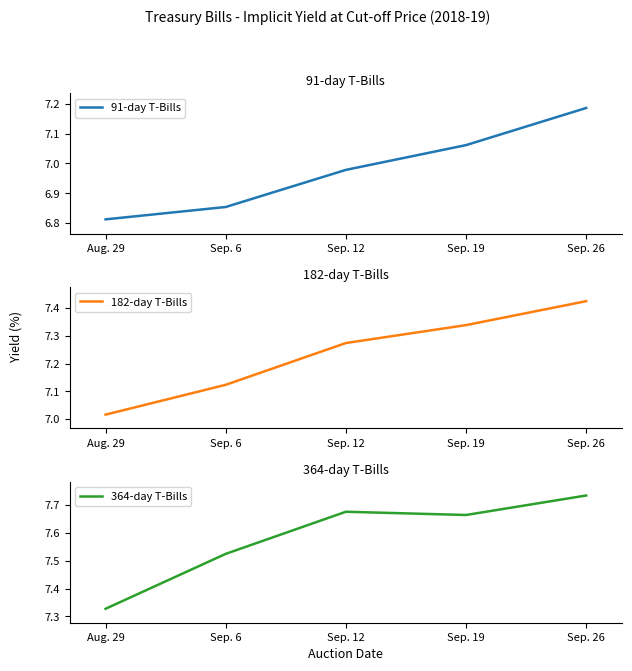

What is the smallest value displayed?

6.8